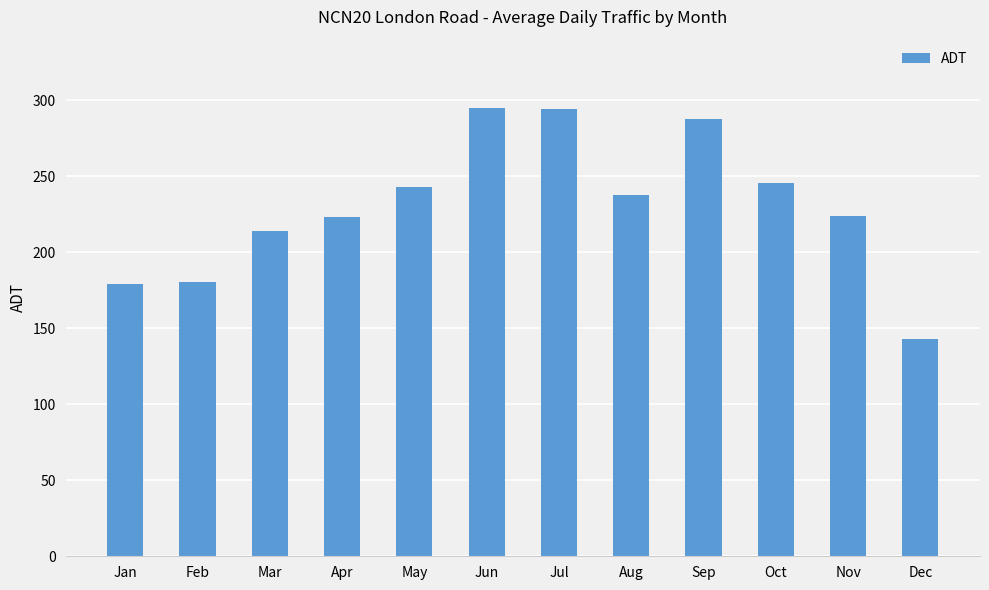

The chart shows a value of 462.0 at Jun. True or false?

False